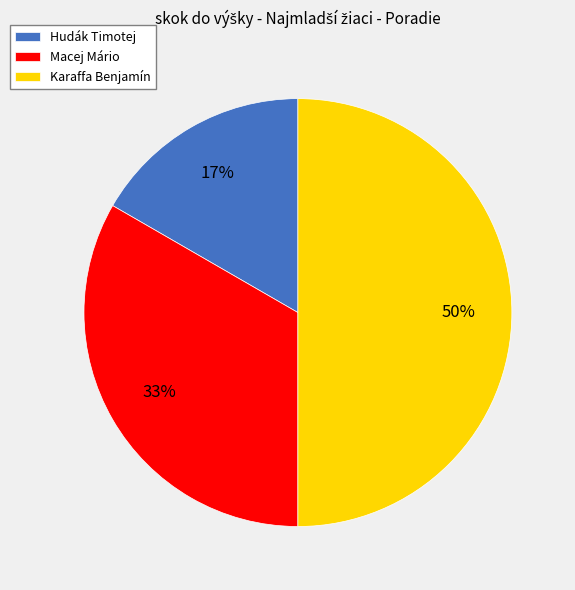

To the nearest percent, what is the difference between the largest and smallest slice percentages?

33%